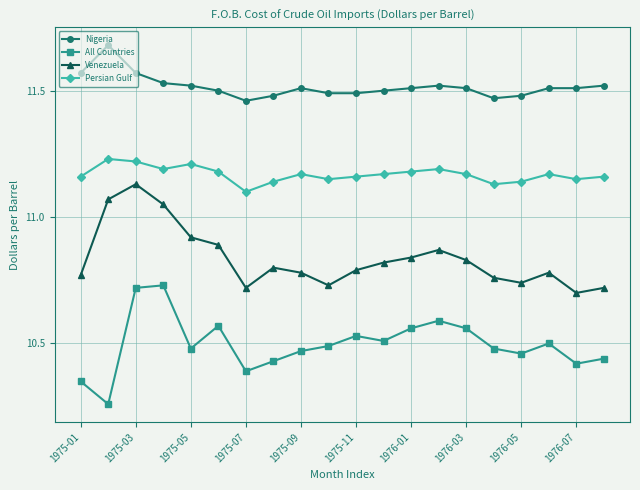

How many Venezuela values are between 10 and 11?

17